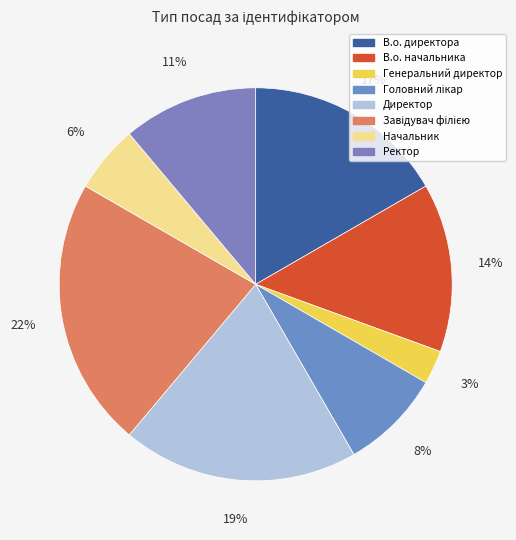

How much of the chart is everything except В.о. начальника?

86.1%